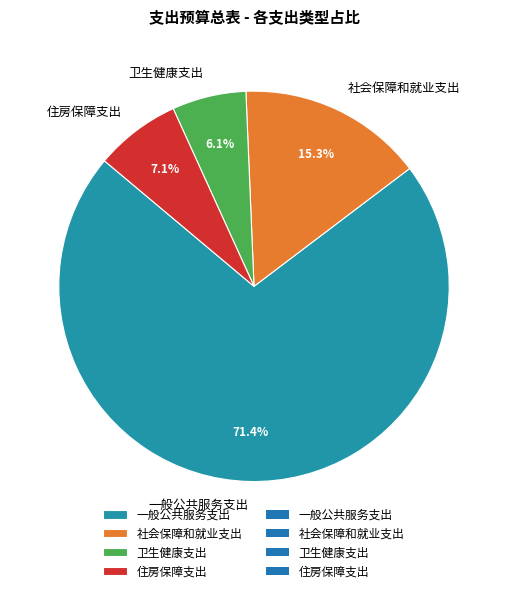

What is the ratio of the value at 一般公共服务支出 to the value at 住房保障支出?

10.1